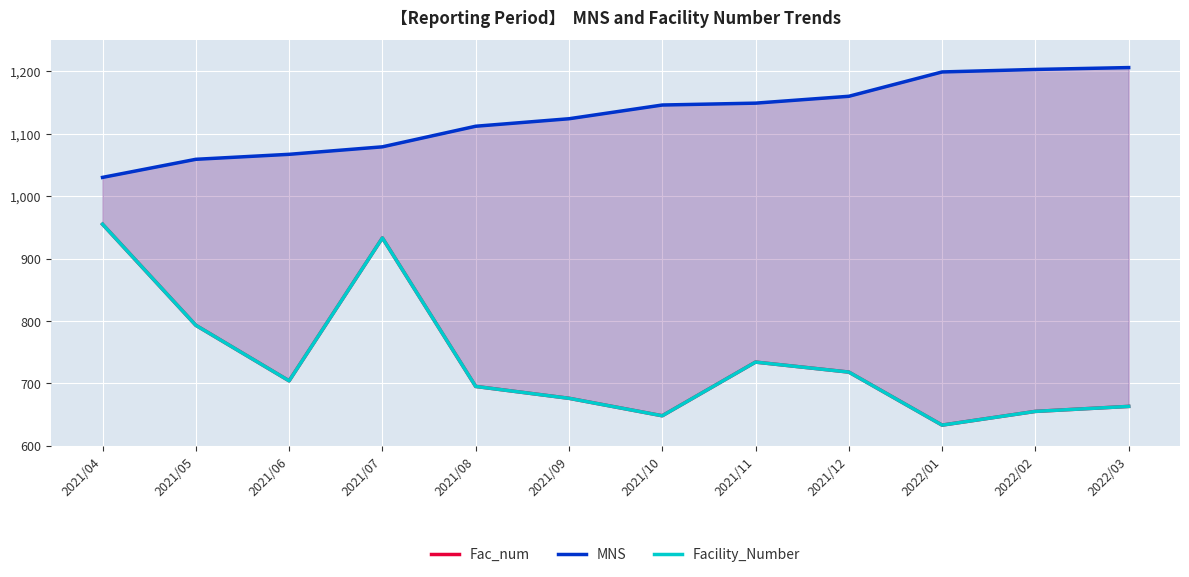

What are all the series names shown in the legend?

Fac_num, MNS, Facility_Number